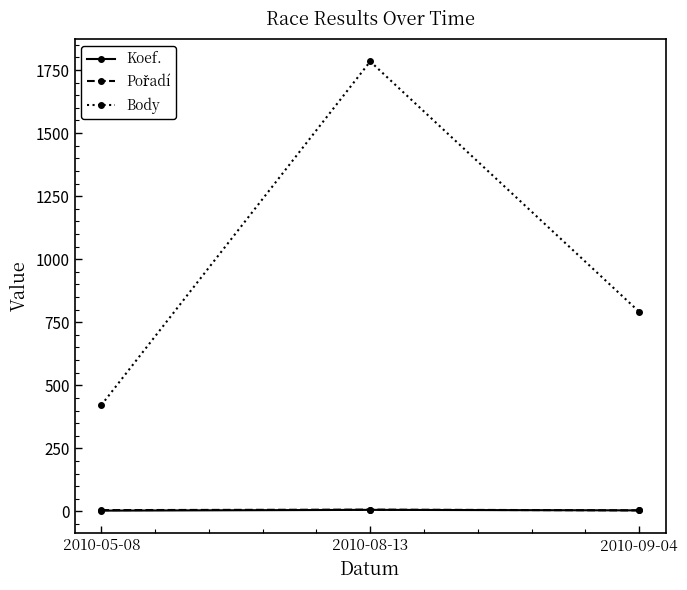

What is the spread (max minus min) of values at 2010-09-04?

788